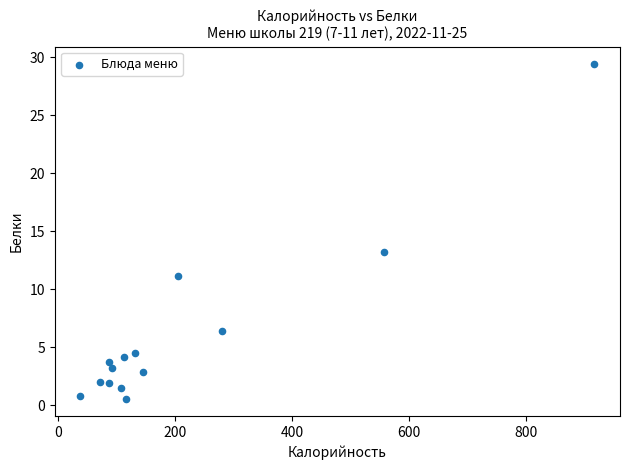

What is the range of Y values (max minus min)?

29.0